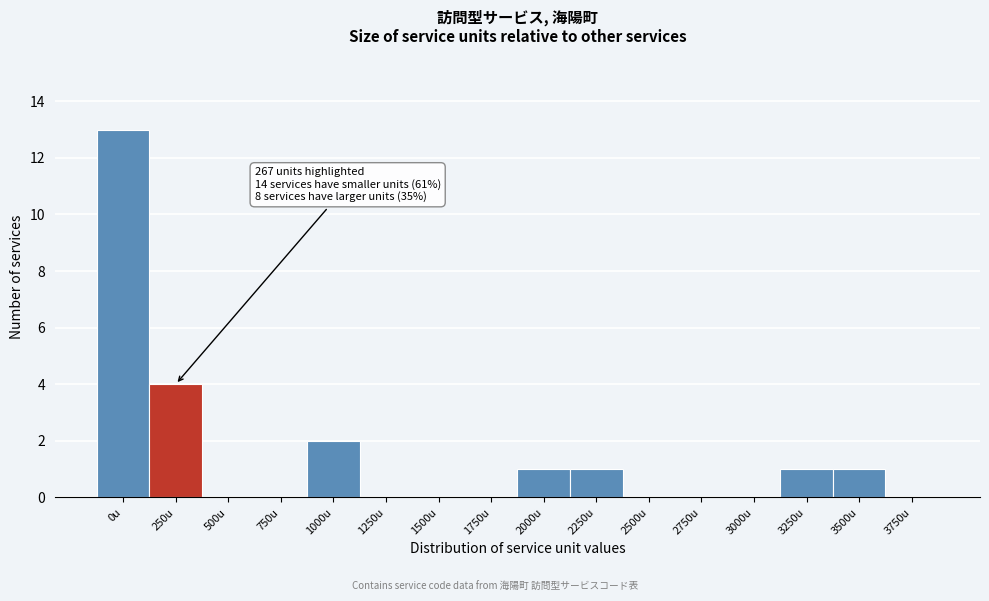

Reading left to right, list all the values displayed in this chart.

0u=13	250u=4	500u=0	750u=0	1000u=2	1250u=0	1500u=0	1750u=0	2000u=1	2250u=1	2500u=0	2750u=0	3000u=0	3250u=1	3500u=1	3750u=0